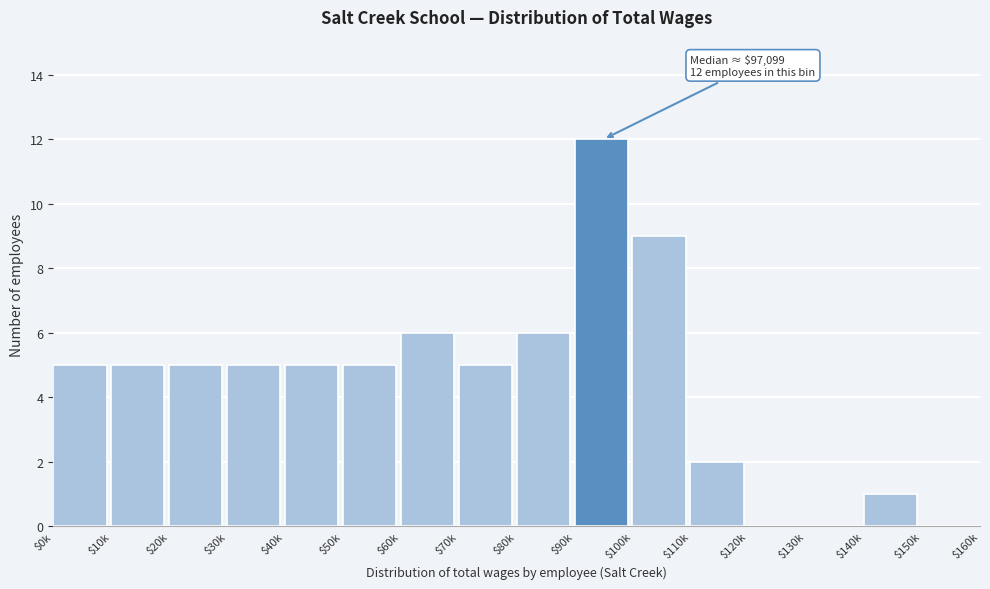

Which label corresponds to the largest value in the chart?

$90k